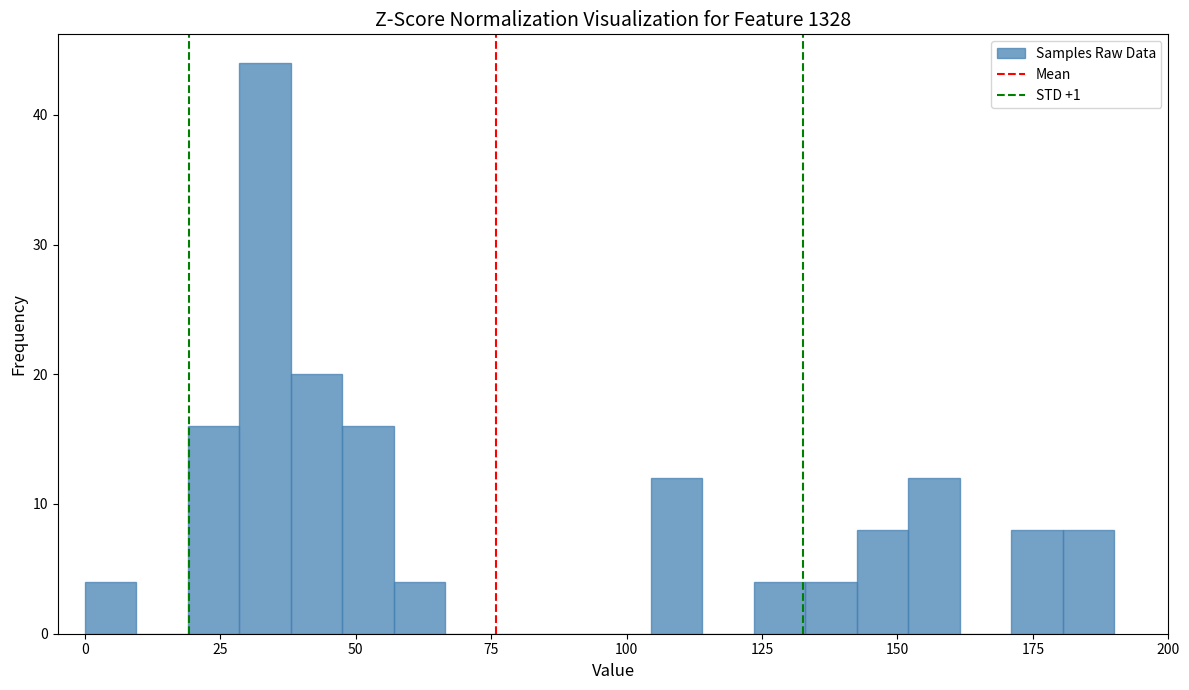

Around what value on the x-axis is the tallest bar? Give the approximate position of its centre, as read against the axis.

35